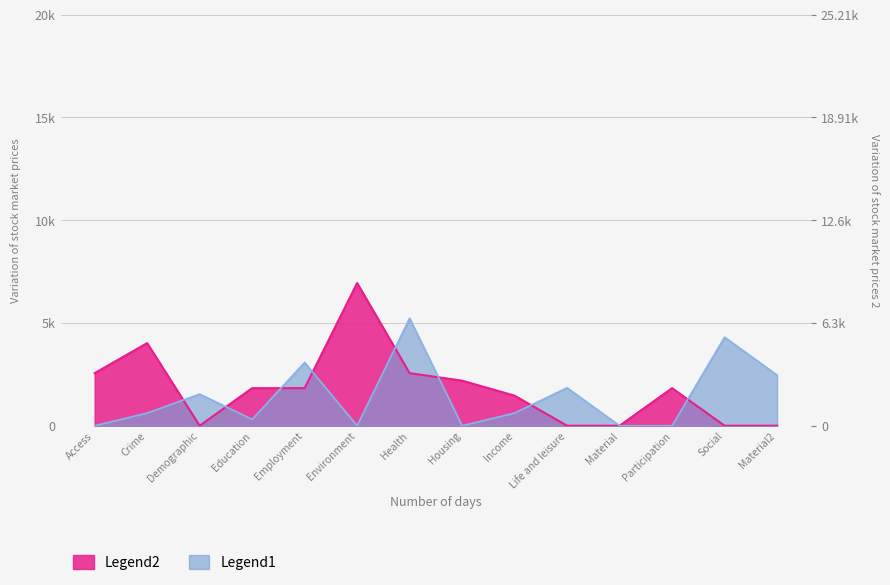

What is the difference between the maximum and second lowest values in the Legend1 series?

5230.8